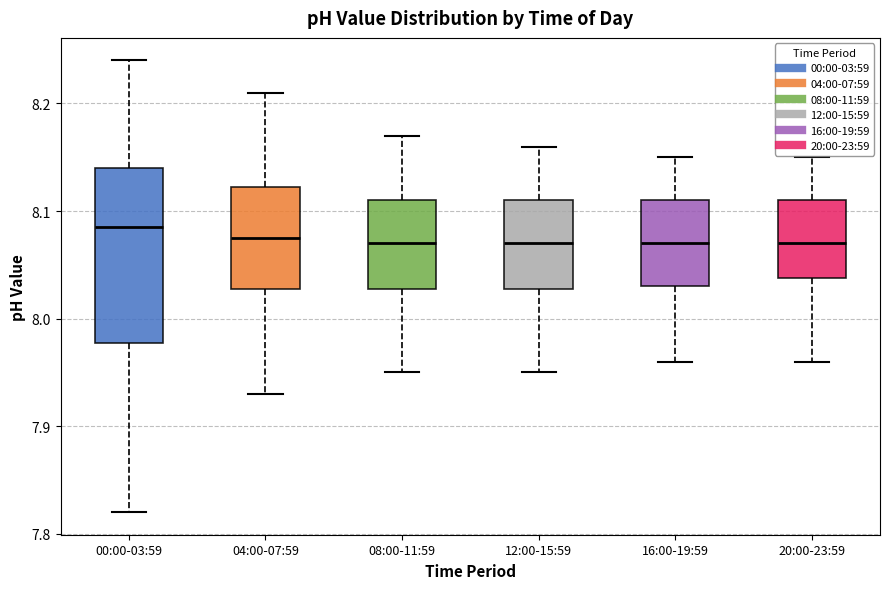

Where is the upper edge of the box for 16:00-19:59 on the y-axis? The values are not printed on the chart, so give them approximately, as read against the axis.

8.11